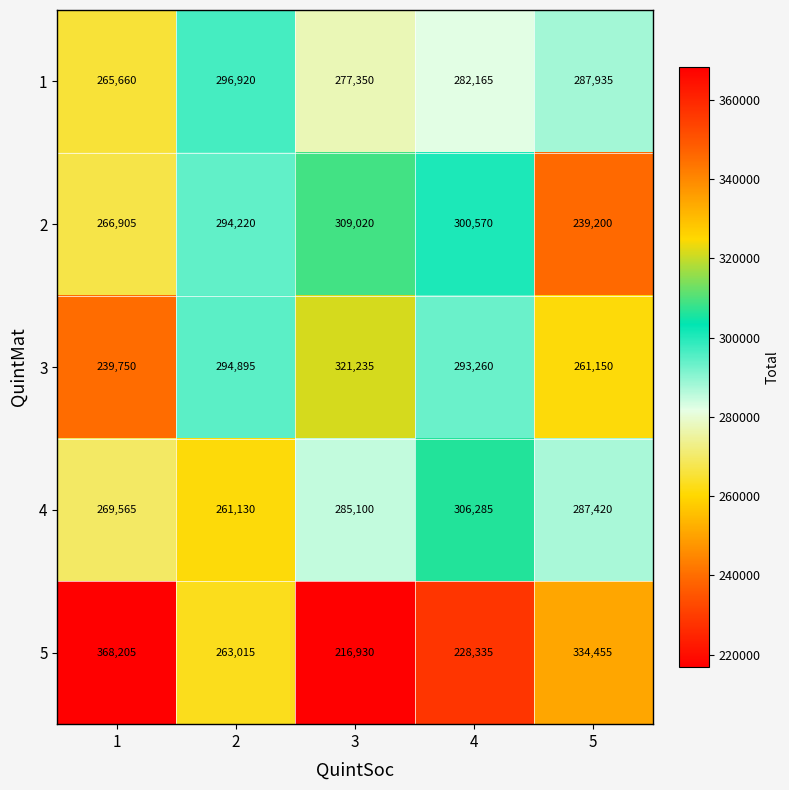

What is the average value of the 1 series?

282006